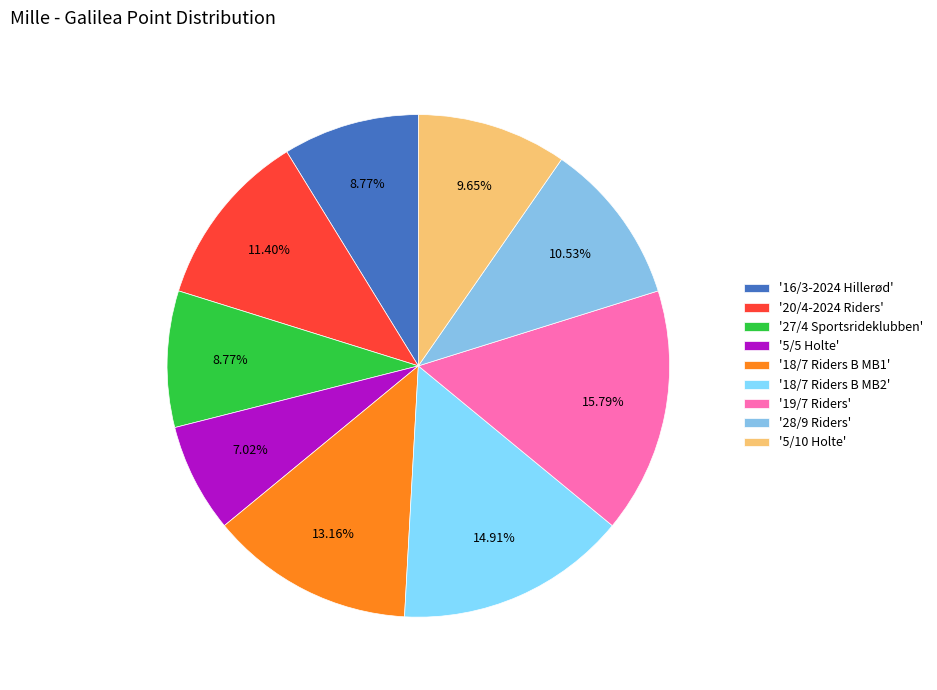

Does any single category account for the majority?

No